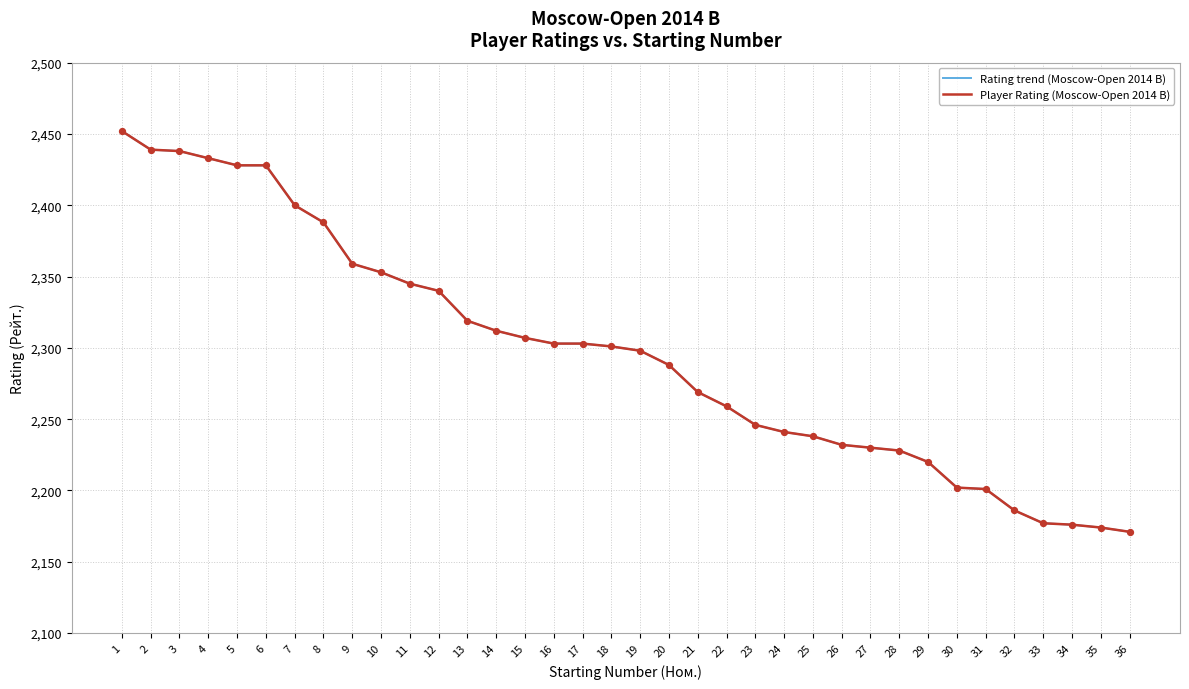

Is the value of Player Rating (Moscow-Open 2014 B) at 26 greater than the value of Rating trend (Moscow-Open 2014 B) at 33?

Yes